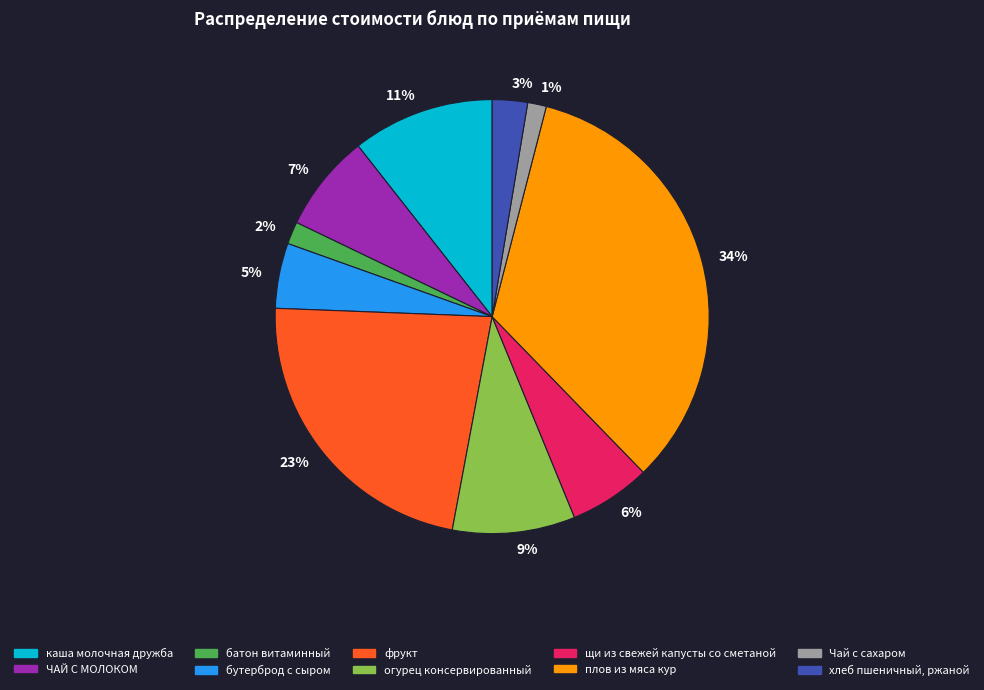

Which slice is the largest?

34%